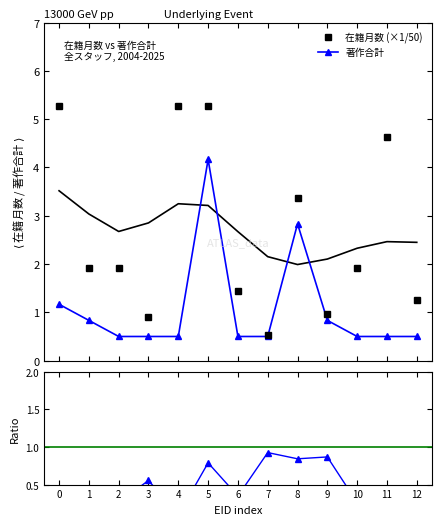

What is the maximum value for 在籍月数 (×1/50)?

5.3